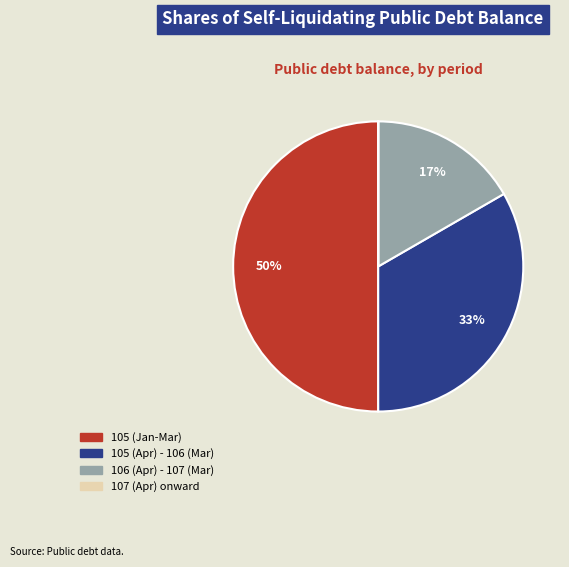

To the nearest percent, what is the difference between the largest and smallest slice percentages?

50%